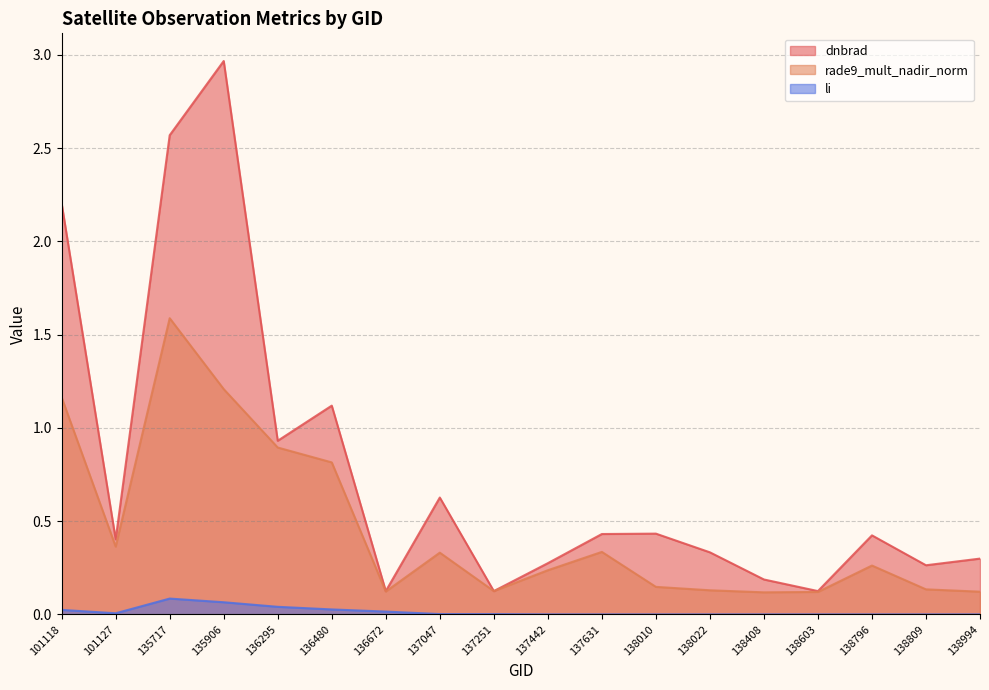

Does the chart have visible grid lines?

Yes